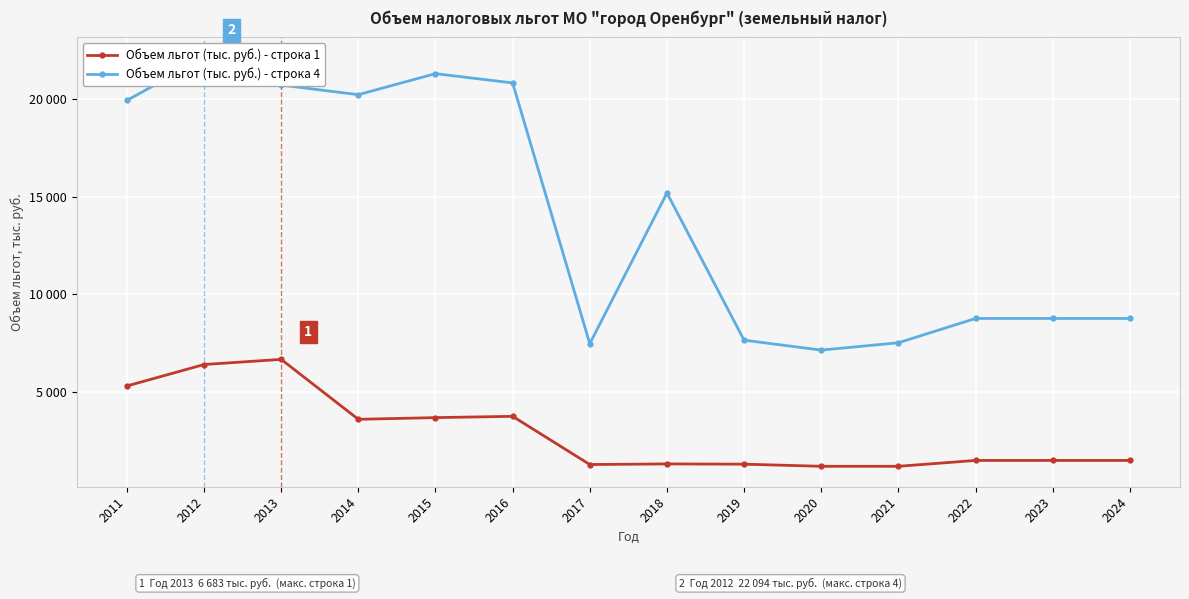

In Объем льгот (тыс. руб.) - строка 4, how many points are higher than both neighbors (excluding endpoints)?

3